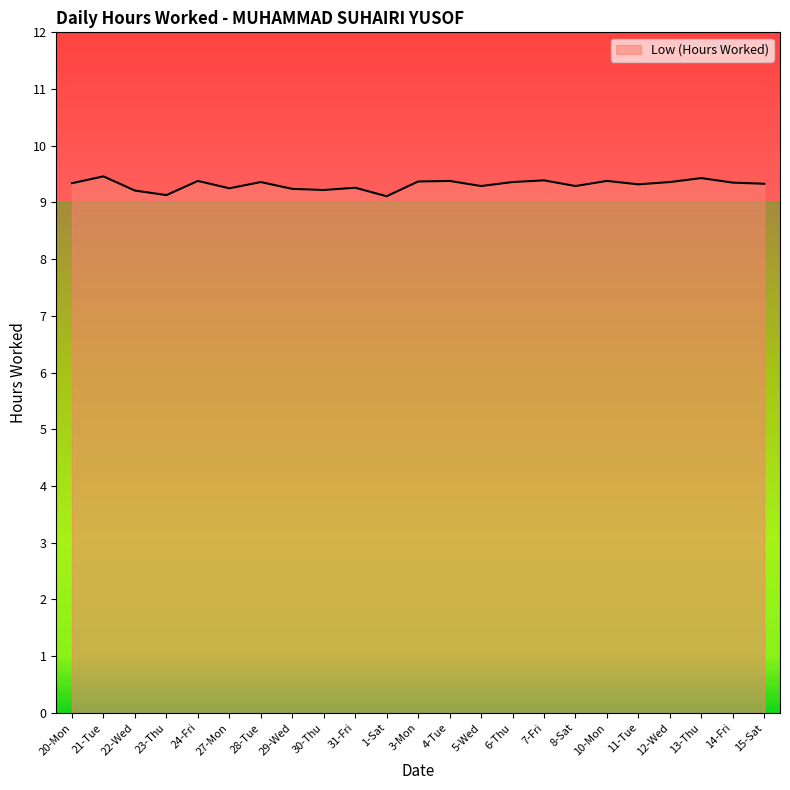

Approximately how many times larger is the value at 11-Tue compared to 5-Wed?

1.0